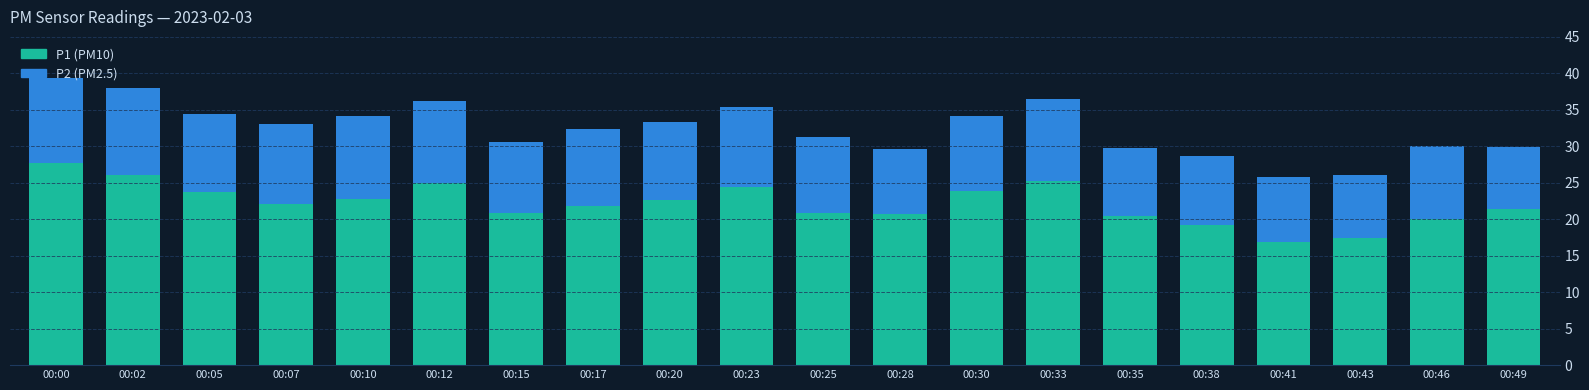

Count the number of categories in the chart.

20